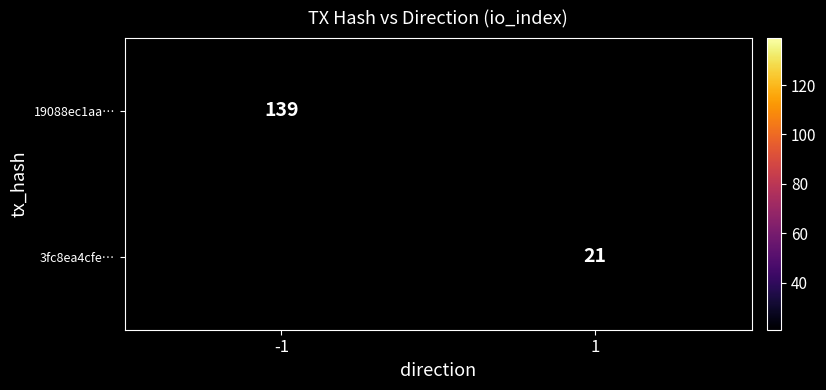

At which category does the chart reach its peak across all series?

-1